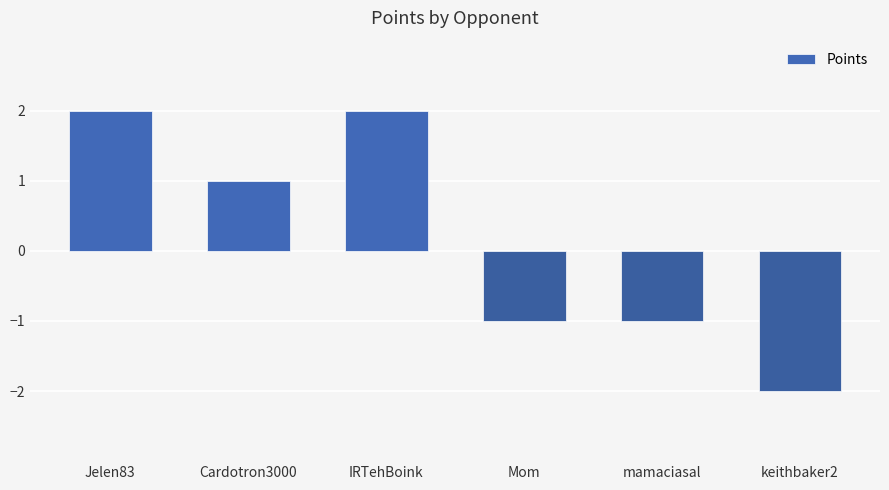

What is the difference between the second highest and second lowest values?

3